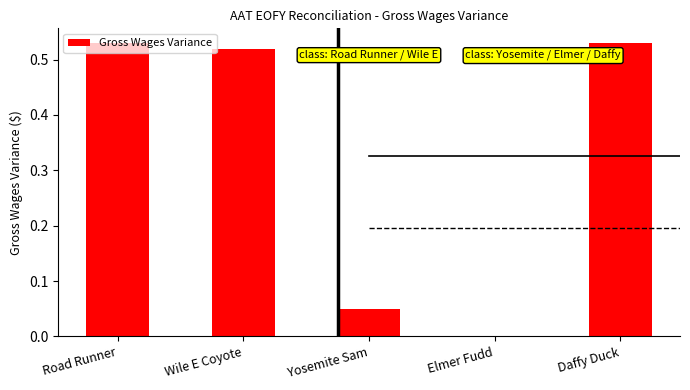

Is it true that the value at Elmer Fudd is 0.2?

False